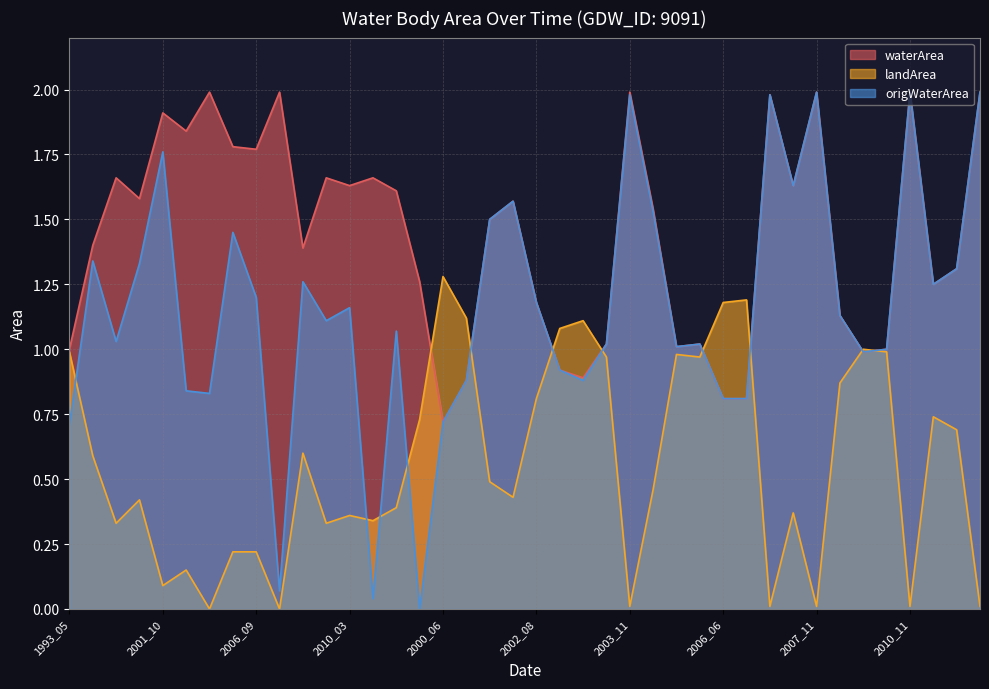

What is the sum of the landArea values at 2006_06 and 2020_10?

1.9